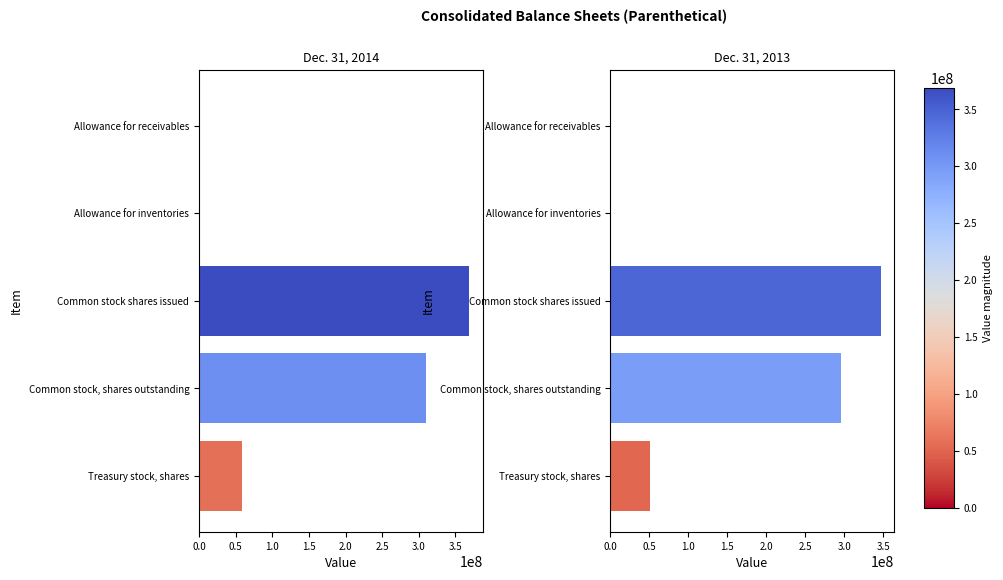

Reading right to left, transcribe all the data shown in this chart.

Dec. 31, 2014: 59012651	309871309	368883960	8	6
Dec. 31, 2013: 50902448	295587126	346489574	6	6